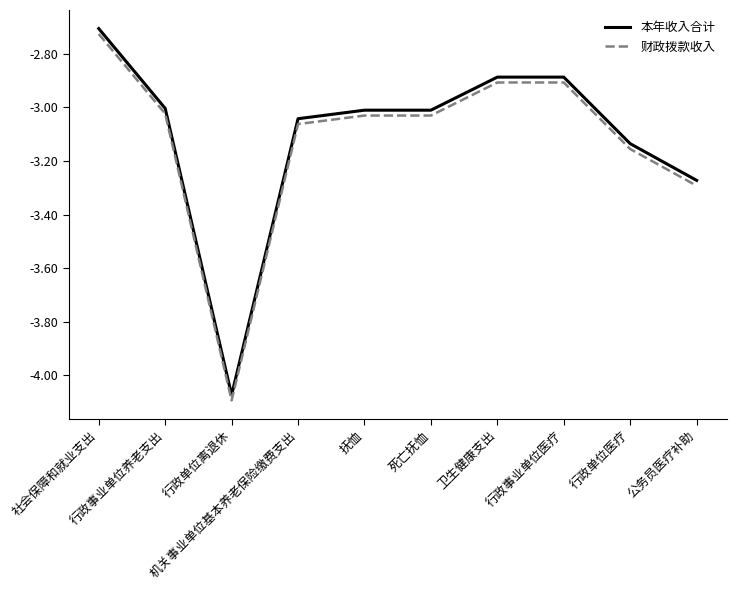

True or false: 财政拨款收入 and 本年收入合计 cross at least once.

False